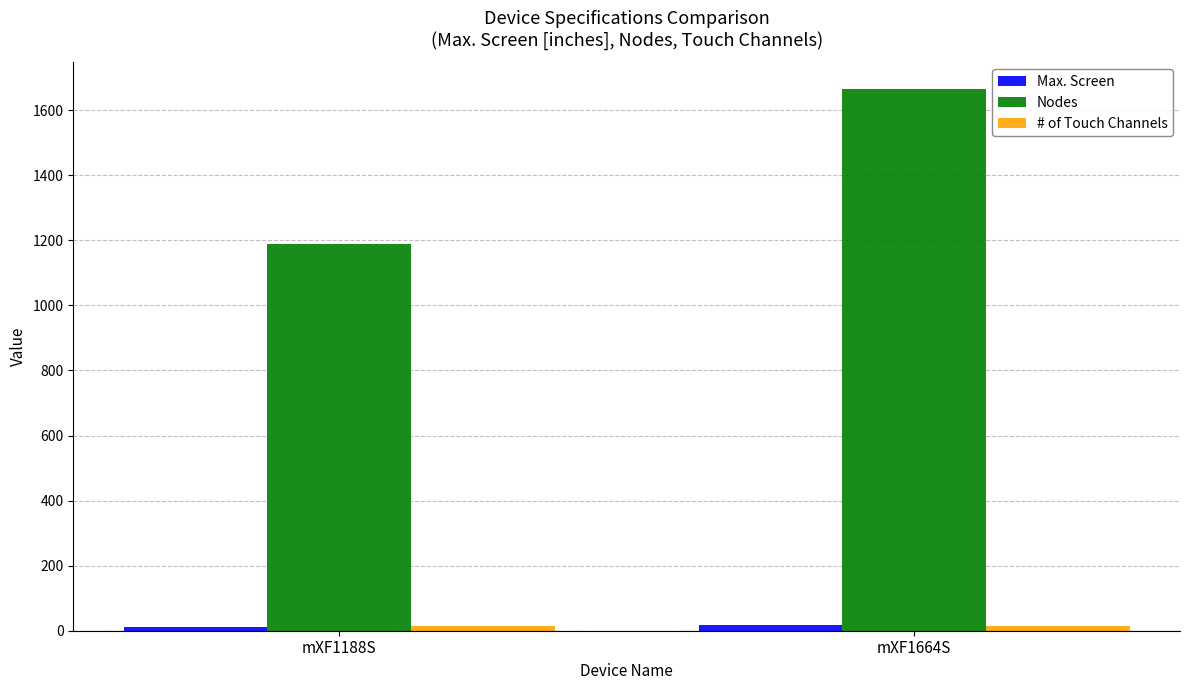

Which series has the largest total across all categories?

Nodes